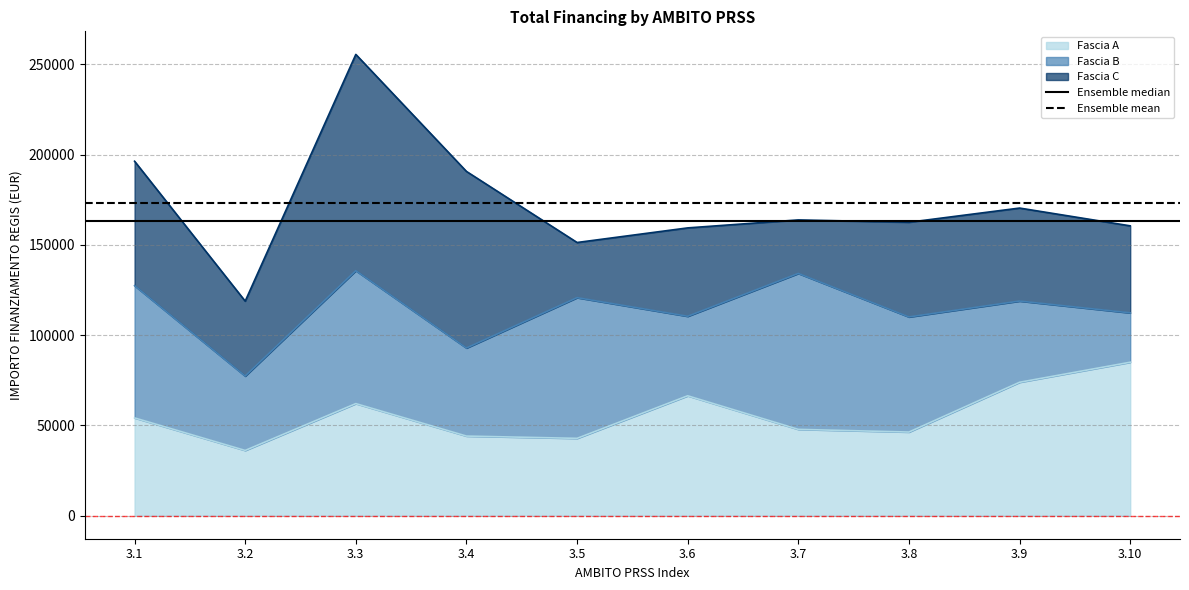

Which series has the largest total across all categories?

Ensemble mean